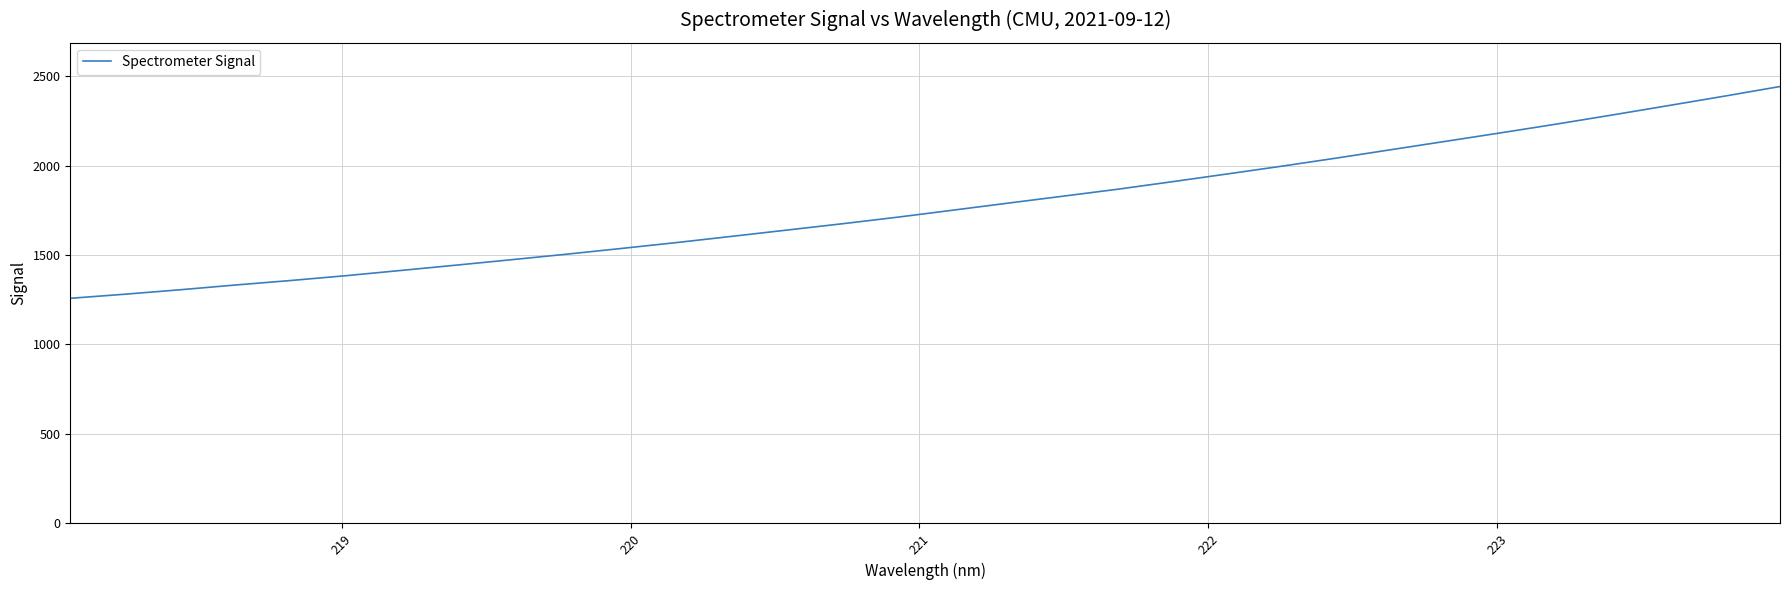

What is the difference between the maximum and minimum values?

1183.4